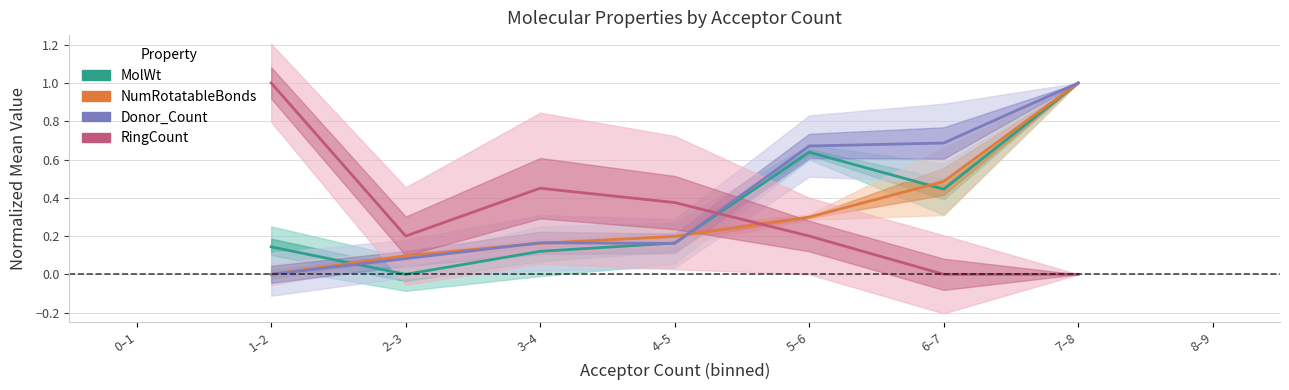

How many categories are shown in the chart?

7